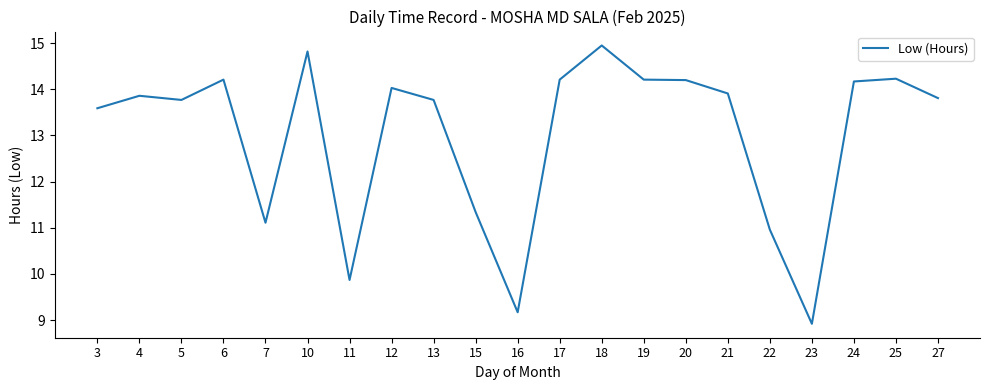

The value at 4 is 13.9. True or false?

True